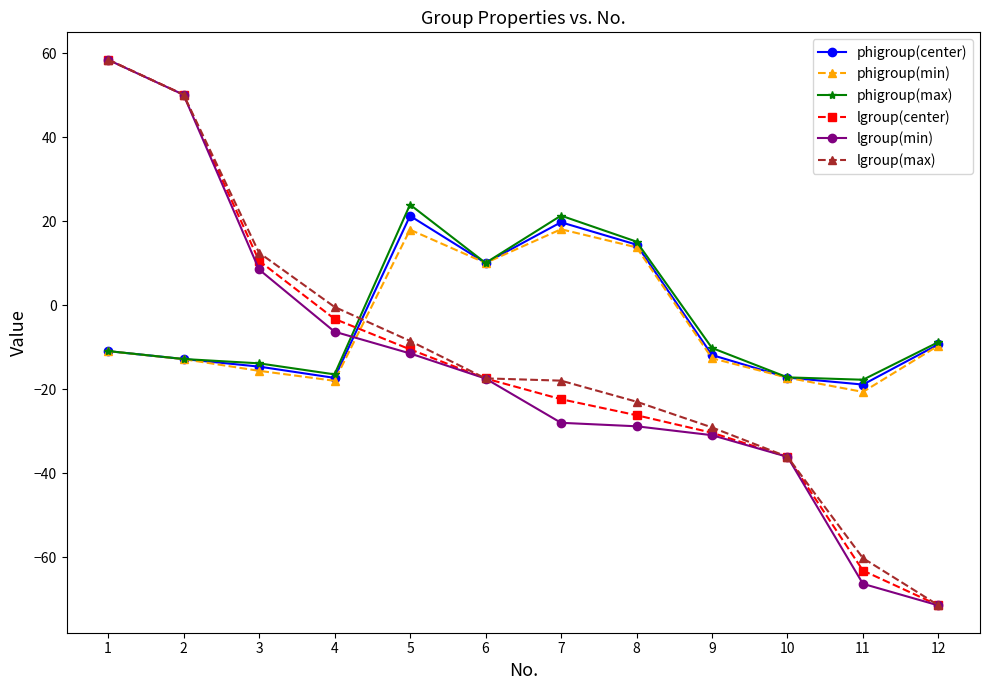

At which category does the chart reach its minimum across all series?

12